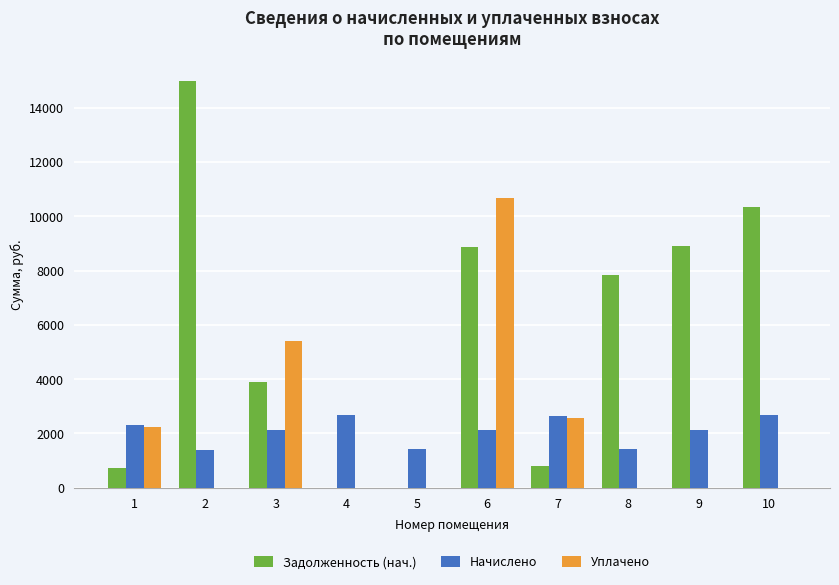

What is the total value across all series at 2?

16344.2